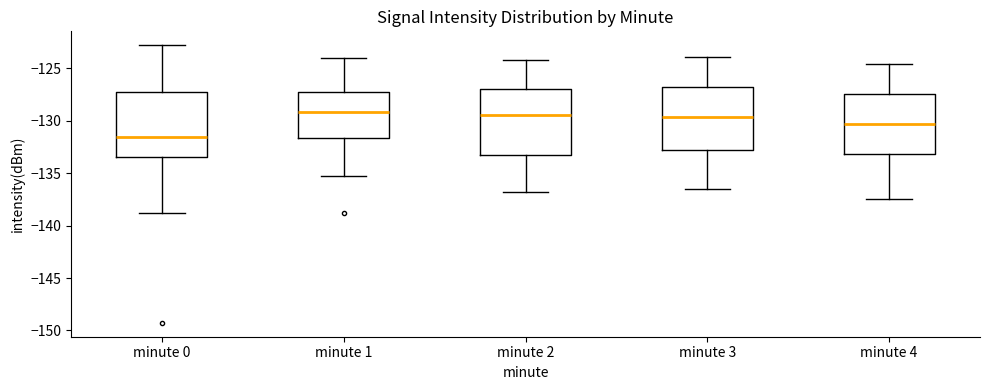

Reading left to right, transcribe this box plot: for each box, give where its median line is, the range the box spans, and where its two whiskers end, as read against the y-axis. The values are not printed on the chart, so give them approximately, as read against the axis.

minute 0: median -131.5, box -133.5 to -127.5, whiskers -139.0 to -123.0
minute 1: median -129.0, box -131.5 to -127.0, whiskers -135.5 to -124.0
minute 2: median -129.5, box -133.0 to -127.0, whiskers -137.0 to -124.0
minute 3: median -129.5, box -132.5 to -127.0, whiskers -136.5 to -124.0
minute 4: median -130.5, box -133.0 to -127.5, whiskers -137.5 to -124.5